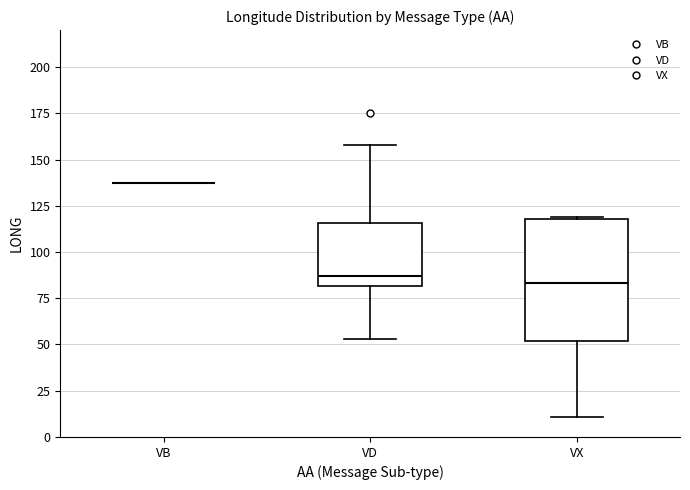

Reading left to right, read every box against the y-axis: the position of its median line, the range the box covers, and the ends of its whiskers. The values are not printed on the chart, so give them approximately, as read against the axis.

VB: box collapsed to a line at 135, whiskers 135 to 135
VD: median 85, box 80 to 115, whiskers 55 to 160
VX: median 85, box 50 to 120, whiskers 10 to 120